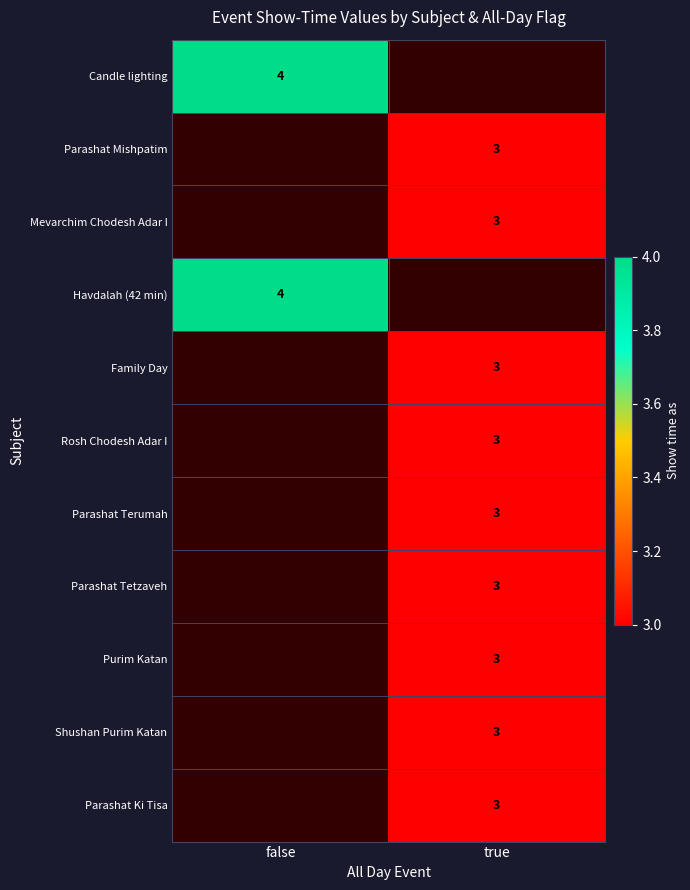

Is the value of Havdalah (42 min) at false greater than the value of Parashat Terumah at true?

Yes